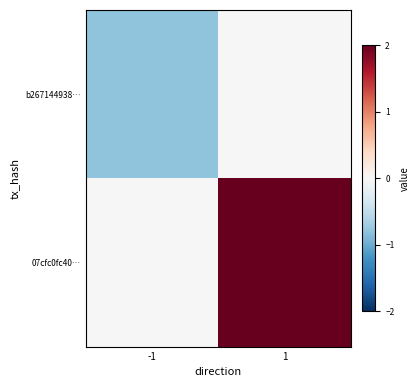

Which series has the largest range (max minus min)?

07cfc0fc40…